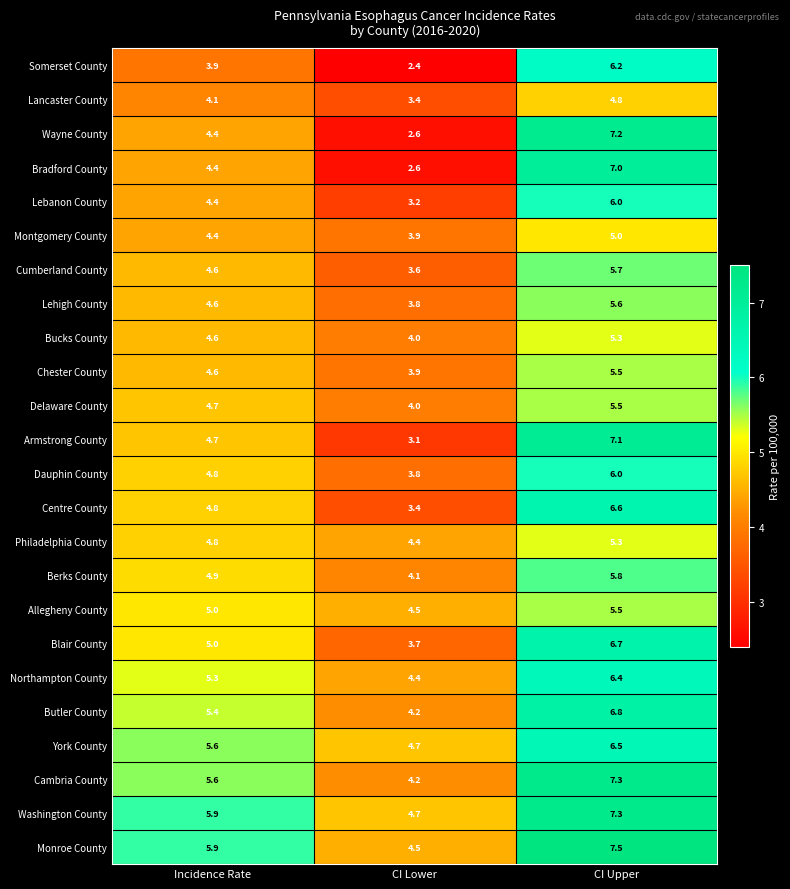

Rank the categories by Cambria County value from highest to lowest.

CI Upper, Incidence Rate, CI Lower